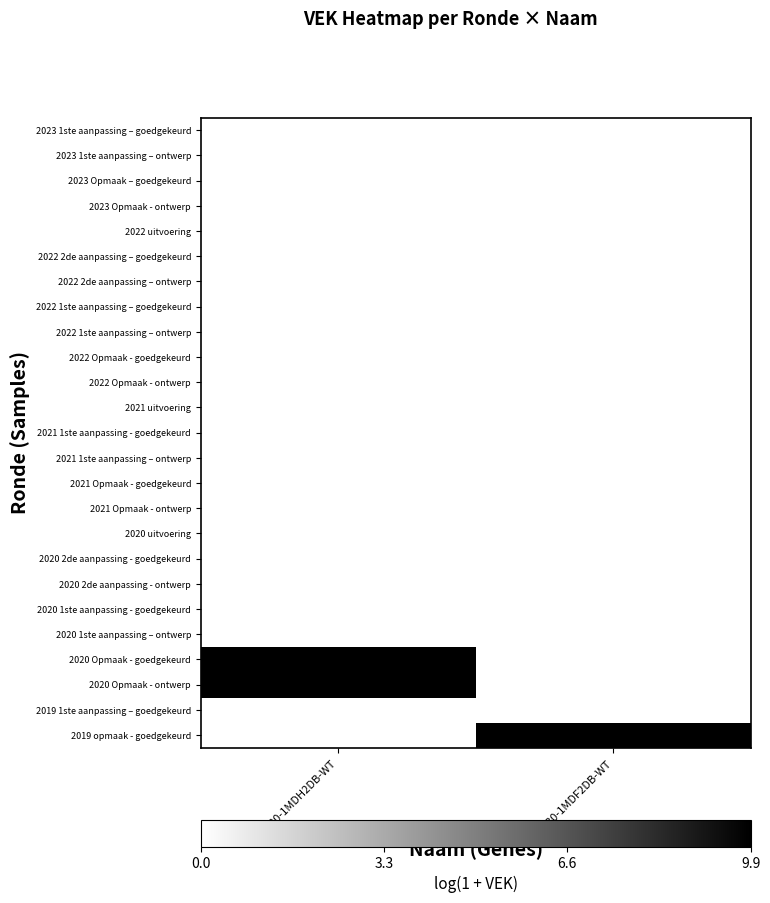

What is the total value across all series at MB0-1MDF2DB-WT?

9.9